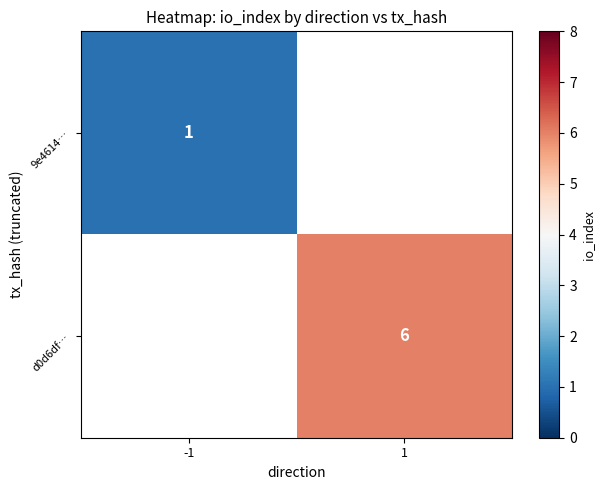

At how many categories does at least one series exceed 3?

1